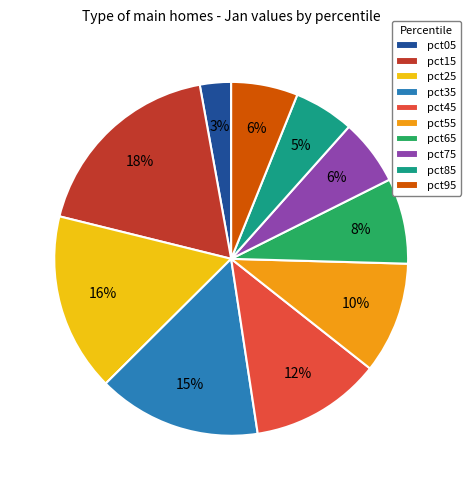

Between pct25 and pct45, which is larger?

pct25